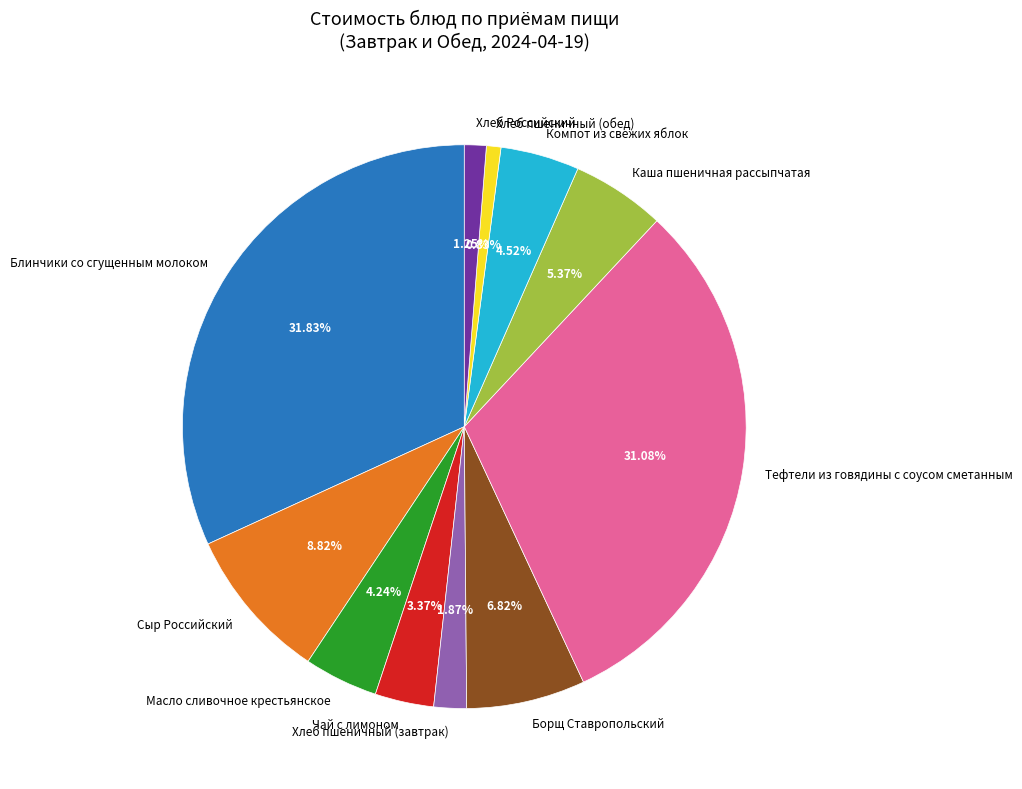

What percentage do Масло сливочное крестьянское and Каша пшеничная рассыпчатая together represent?

9.6%